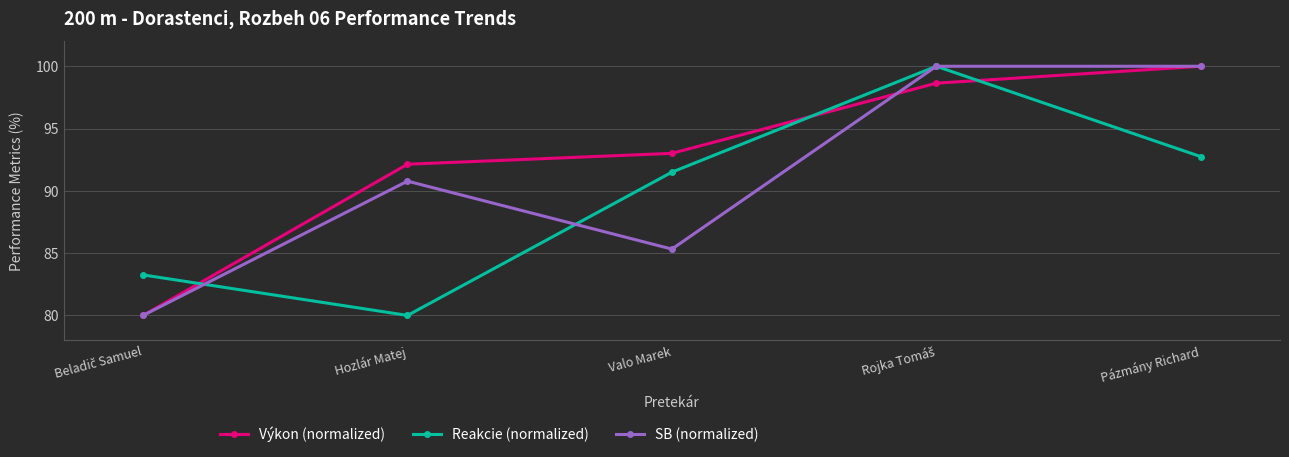

How many intersections are there between Výkon (normalized) and Reakcie (normalized)?

3